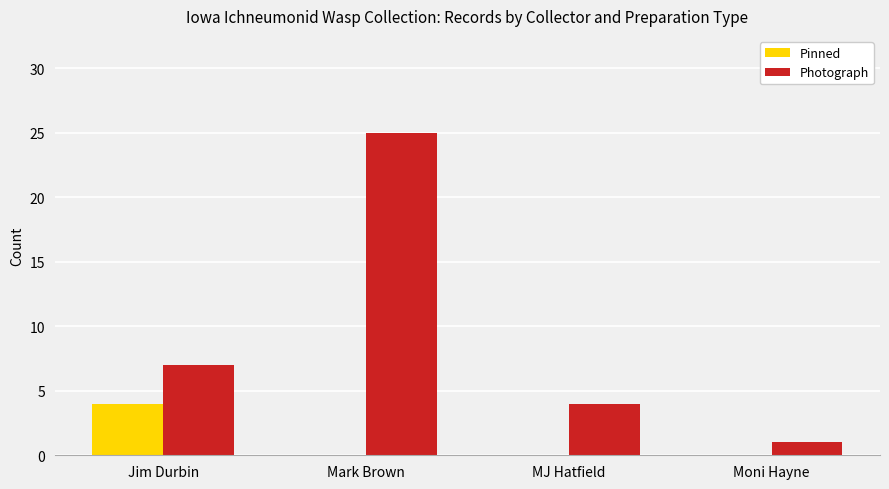

Reading left to right, list all the values displayed in this chart.

Pinned: 4	0	0	0
Photograph: 7	25	4	1